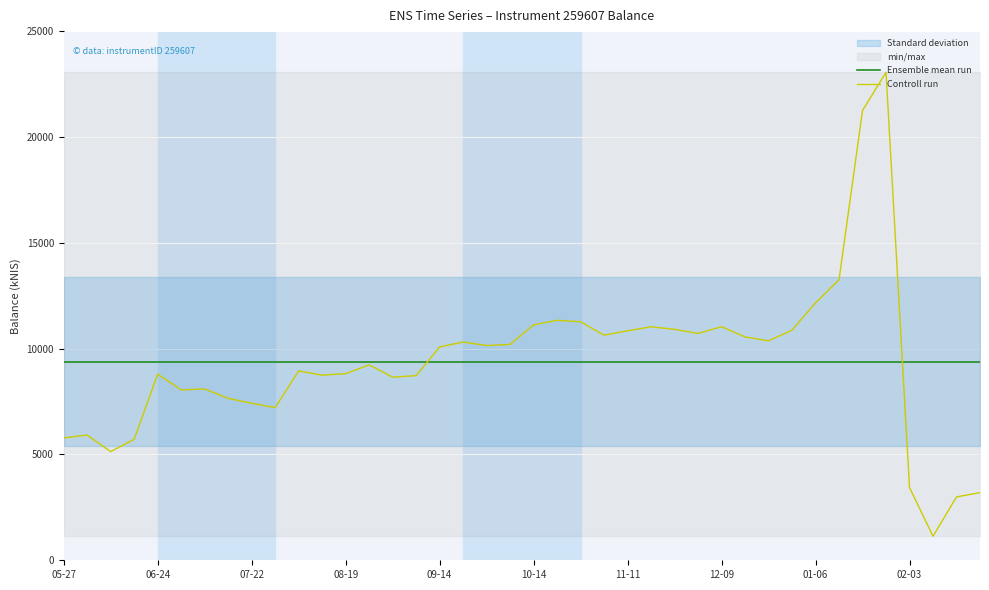

What is the maximum value for Ensemble mean run?

9369.6